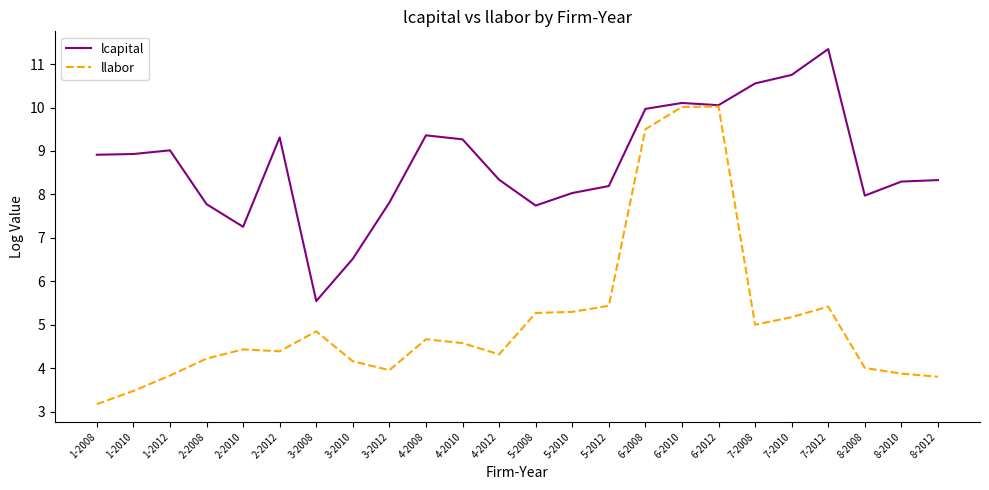

Rank the series by their average value, from lowest to highest.

llabor, lcapital